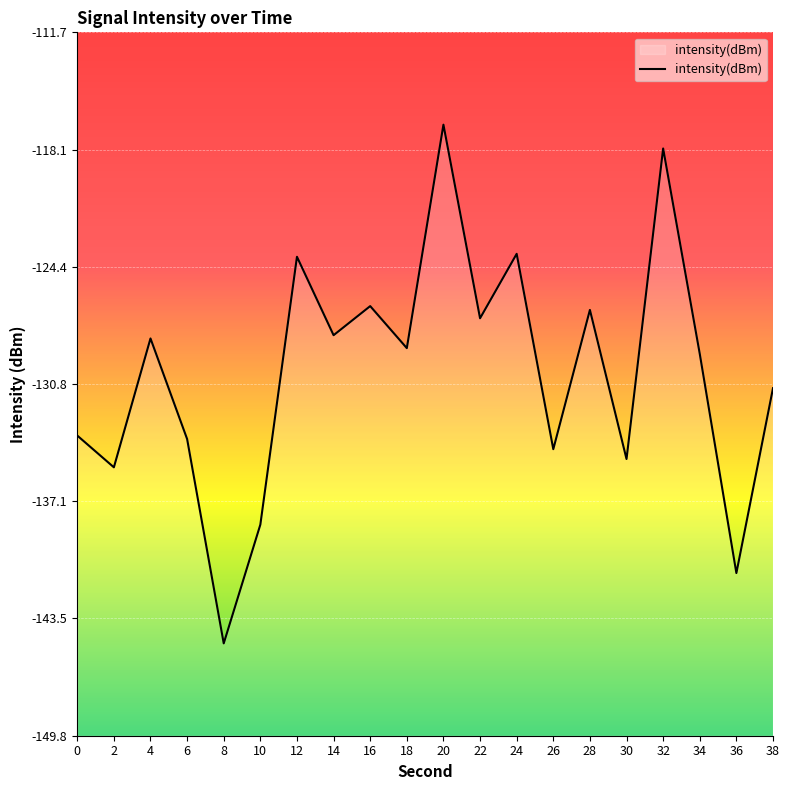

What is the value of the 7th point from the left?

-123.9